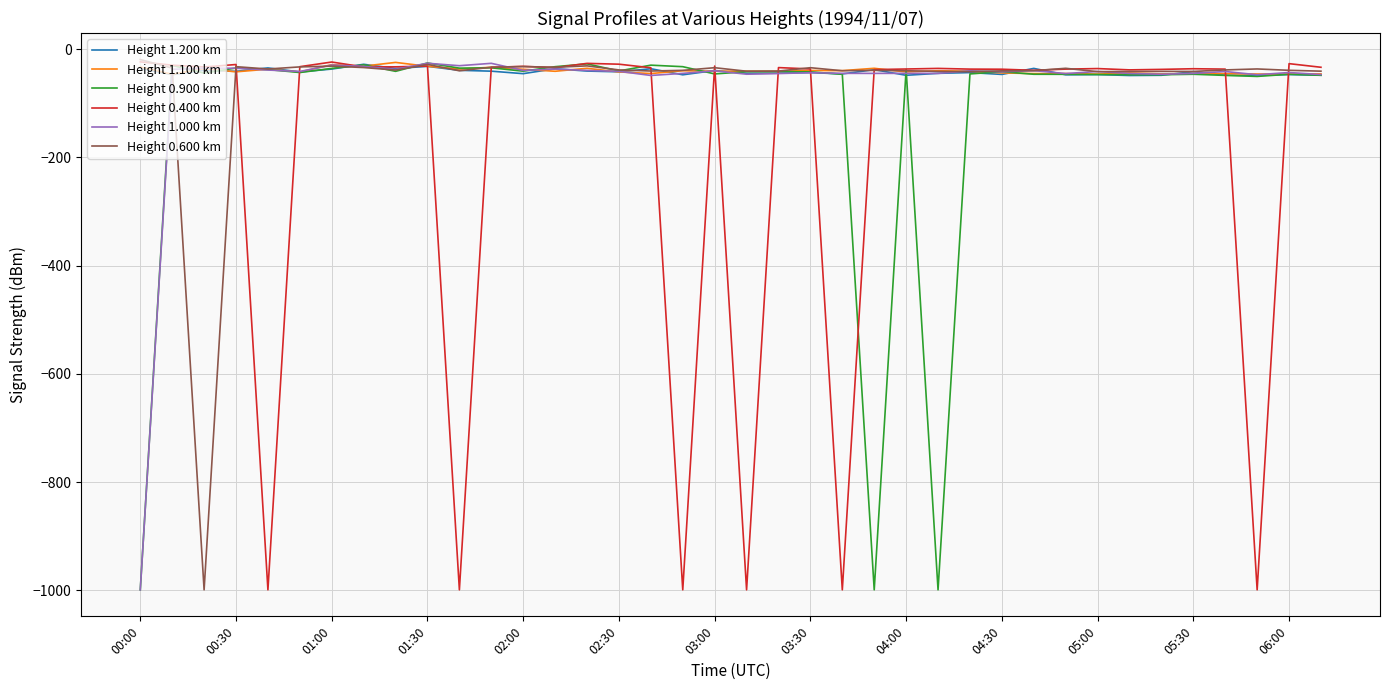

What is the minimum value for Height 1.100 km?

-46.3